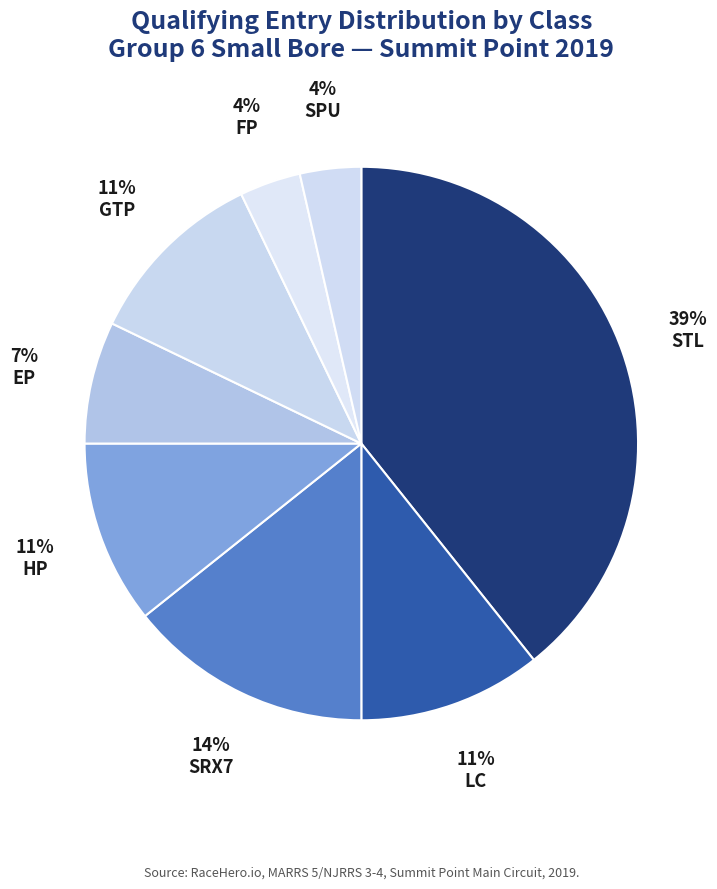

Which has a higher value, HP or SPU?

HP